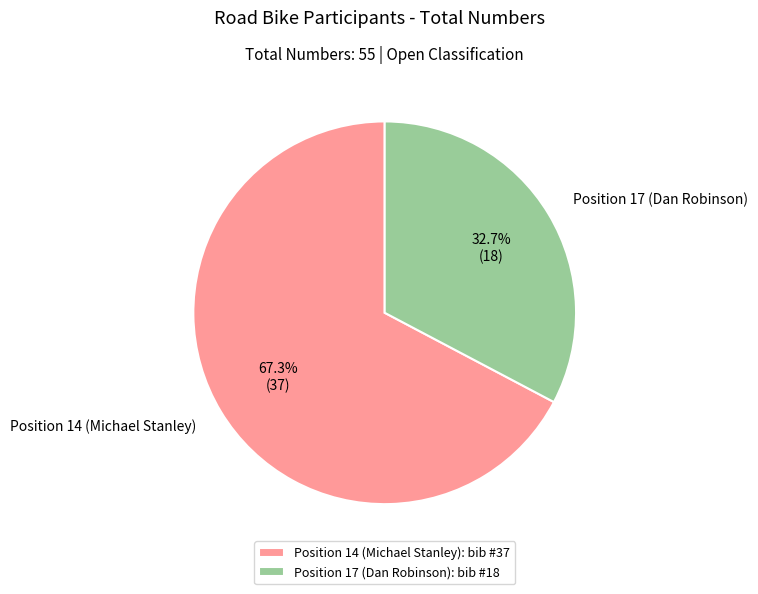

Which category has the biggest portion of the pie?

Position 14 (Michael Stanley)